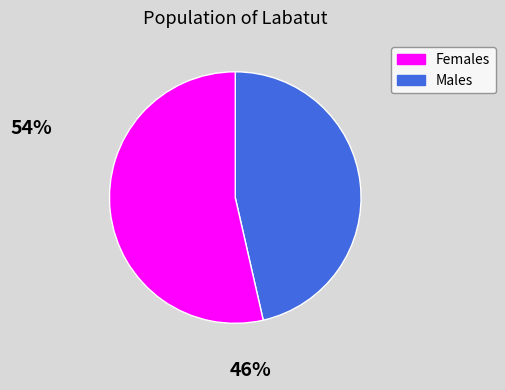

Does any single category account for the majority?

Yes